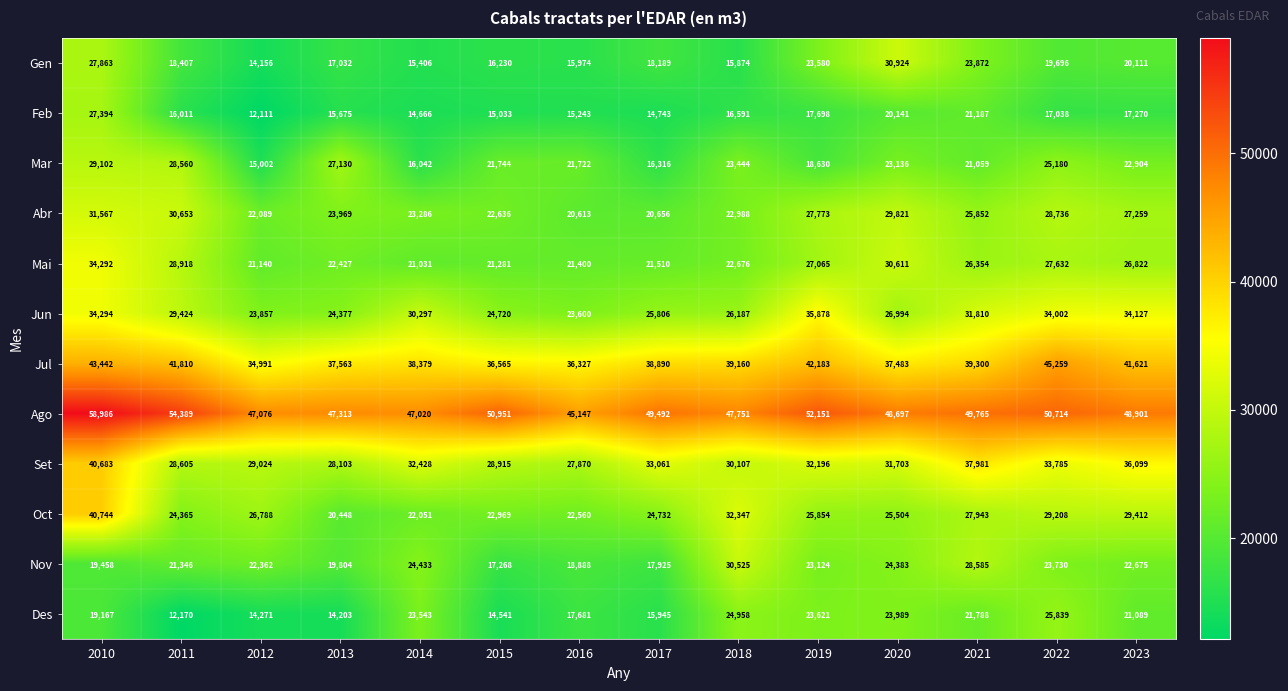

Count the Mar values in the range 18630 to 25180.

8